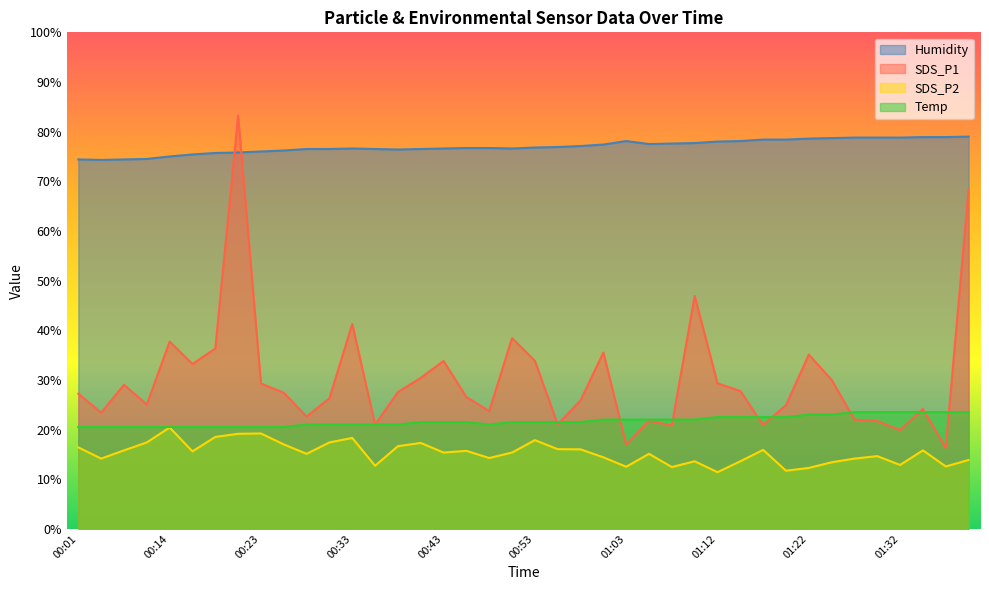

True or false: SDS_P2 has more than 1 interior local peaks.

True